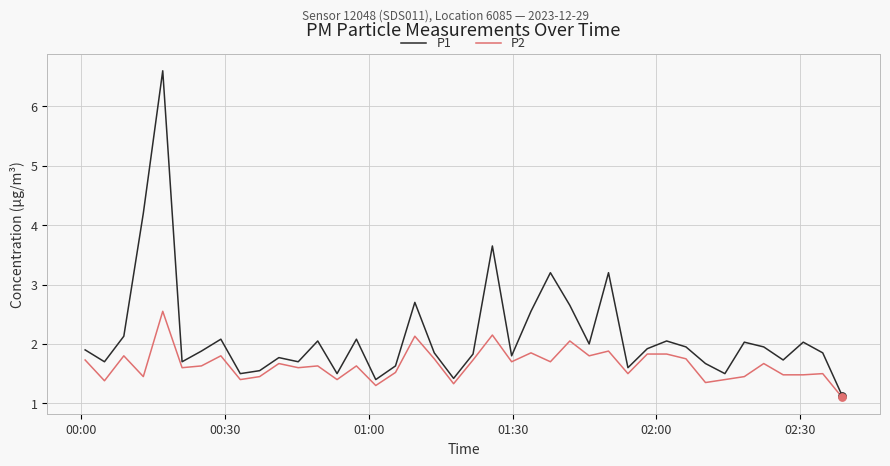

At how many categories does at least one series exceed 6?

1